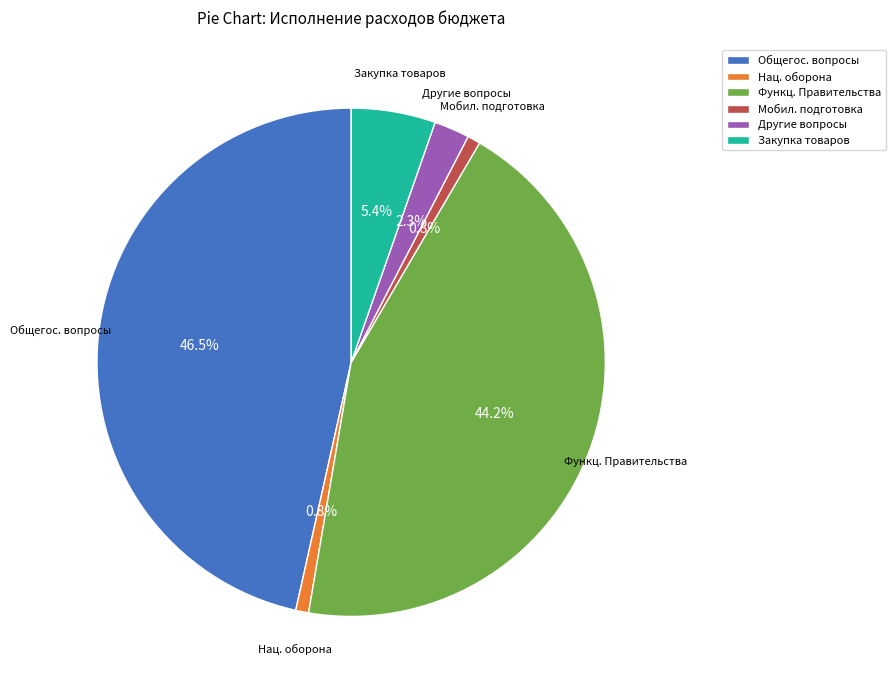

Do Нац. оборона and Общегос. вопросы together represent more than half of the pie?

No